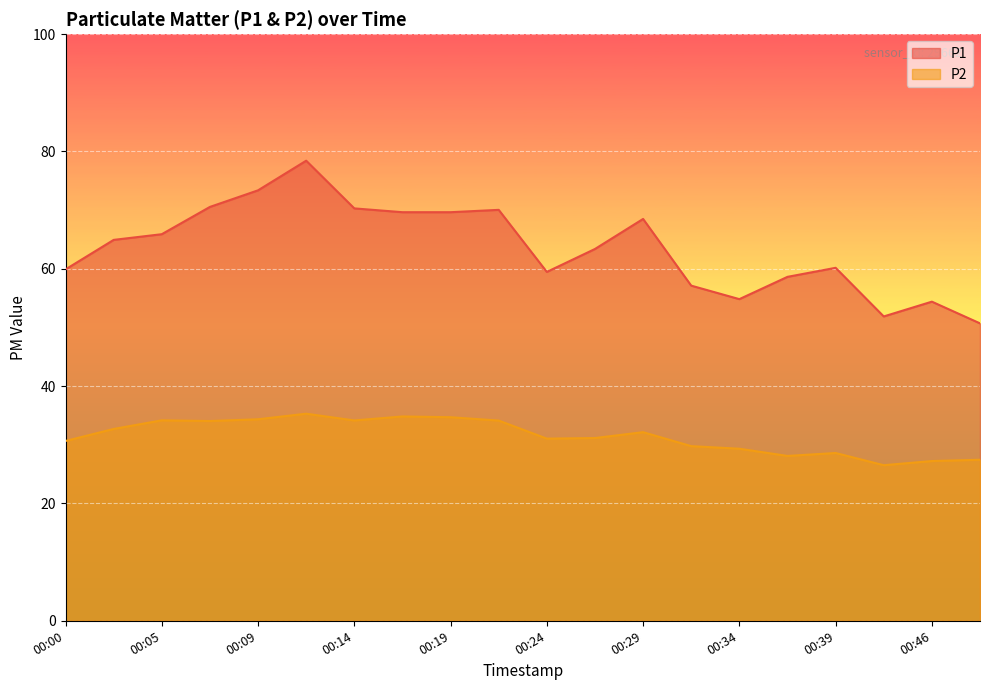

In P2, how many points are lower than both neighbors (excluding endpoints)?

5